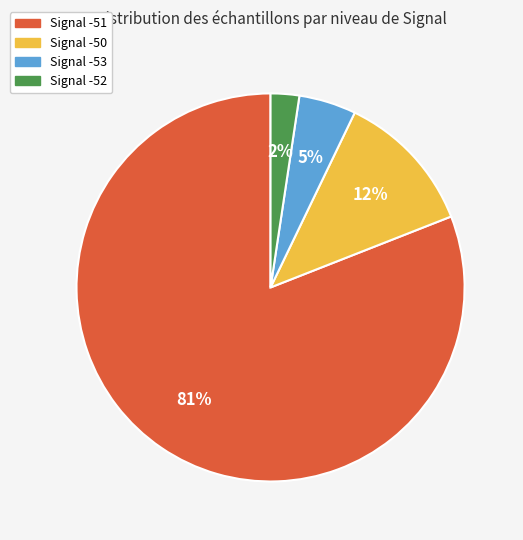

Do Signal -52 and Signal -50 together represent more than half of the pie?

No